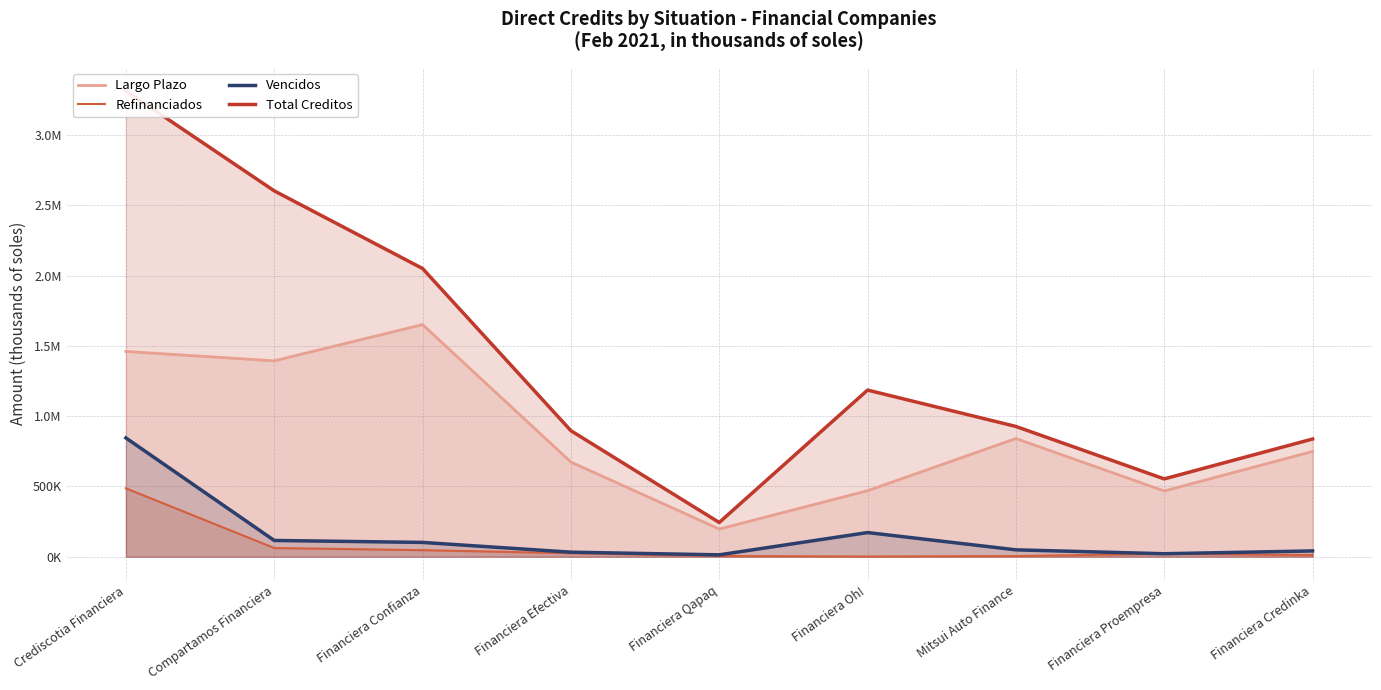

What is the difference between the Refinanciados values at Financiera Qapaq and Crediscotia Financiera?

481766.2